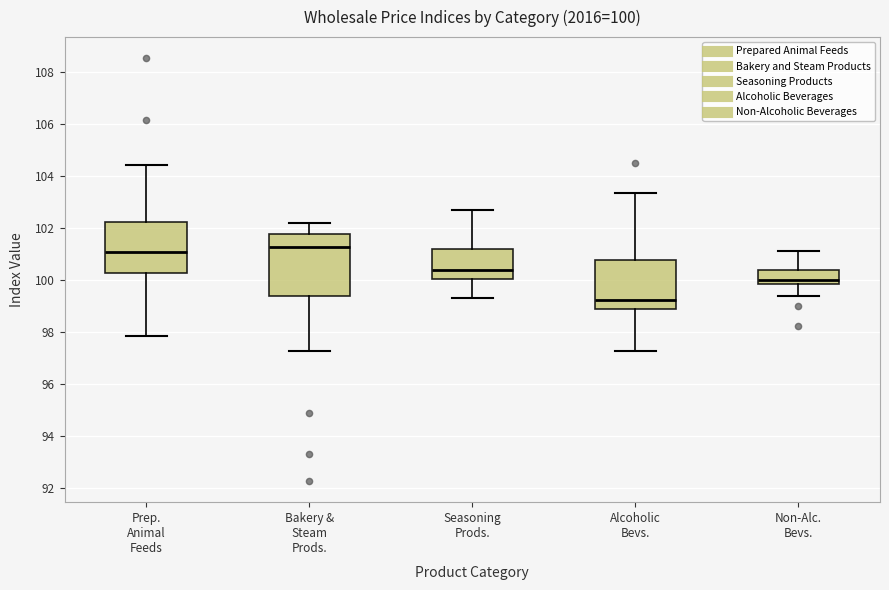

Comparing the boxes themselves (not the whiskers), which one is the tallest?

Bakery & Steam Prods.